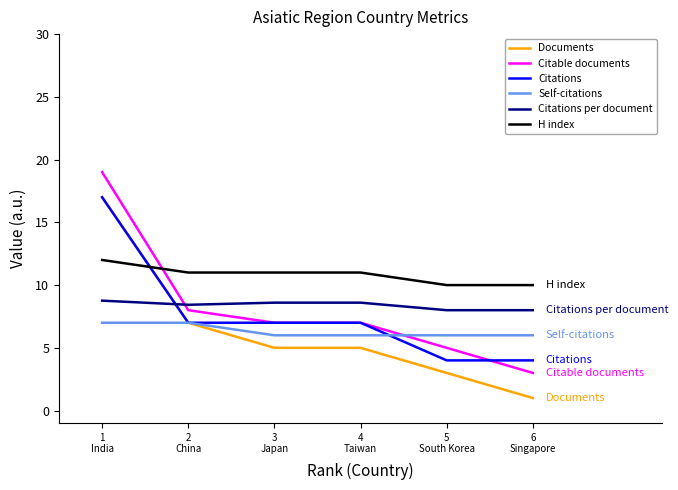

What is the minimum value shown in the chart?

1.0